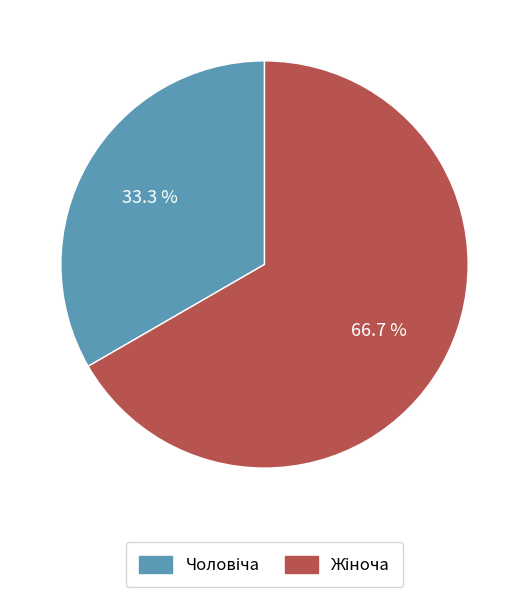

Which slice is the largest?

Жіноча